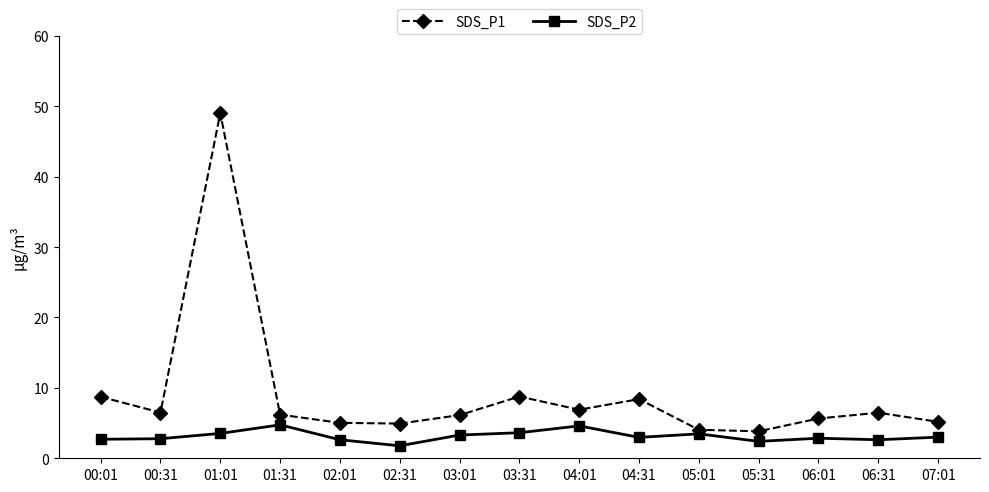

True or false: SDS_P1 and SDS_P2 intersect in this chart.

False